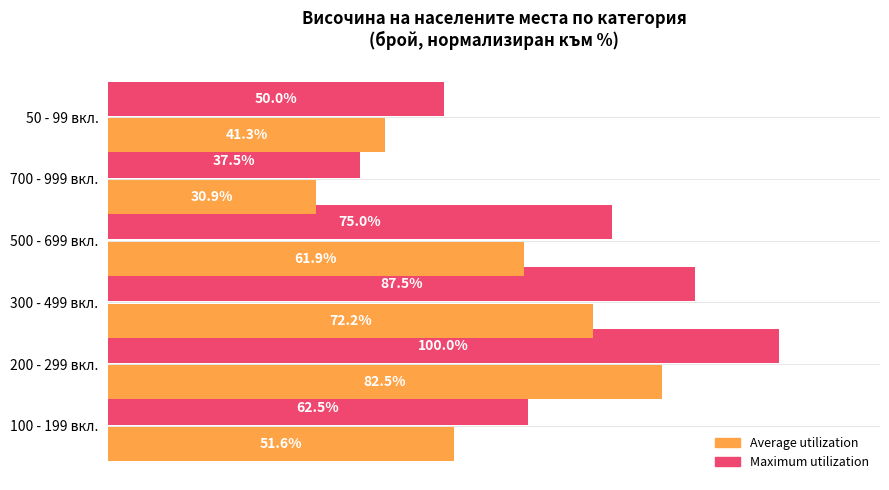

List the series in order of their overall mean, highest first.

Maximum utilization, Average utilization